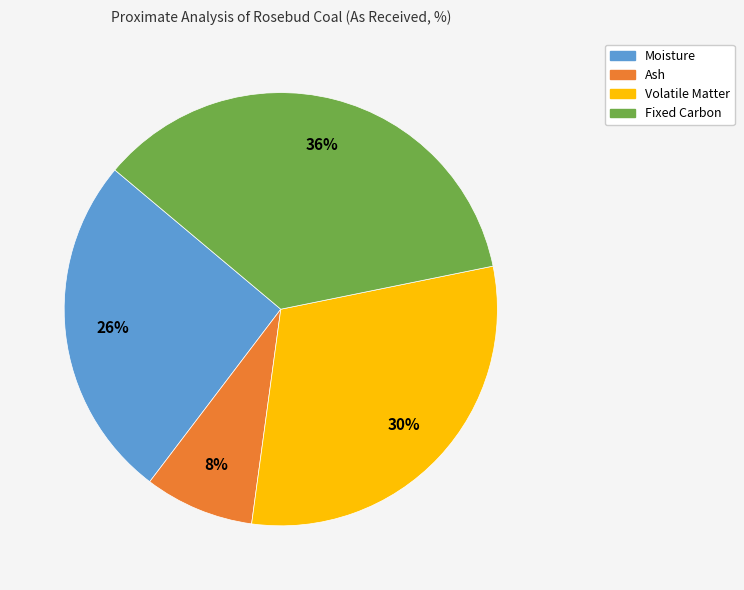

How many segments does this pie chart have?

4